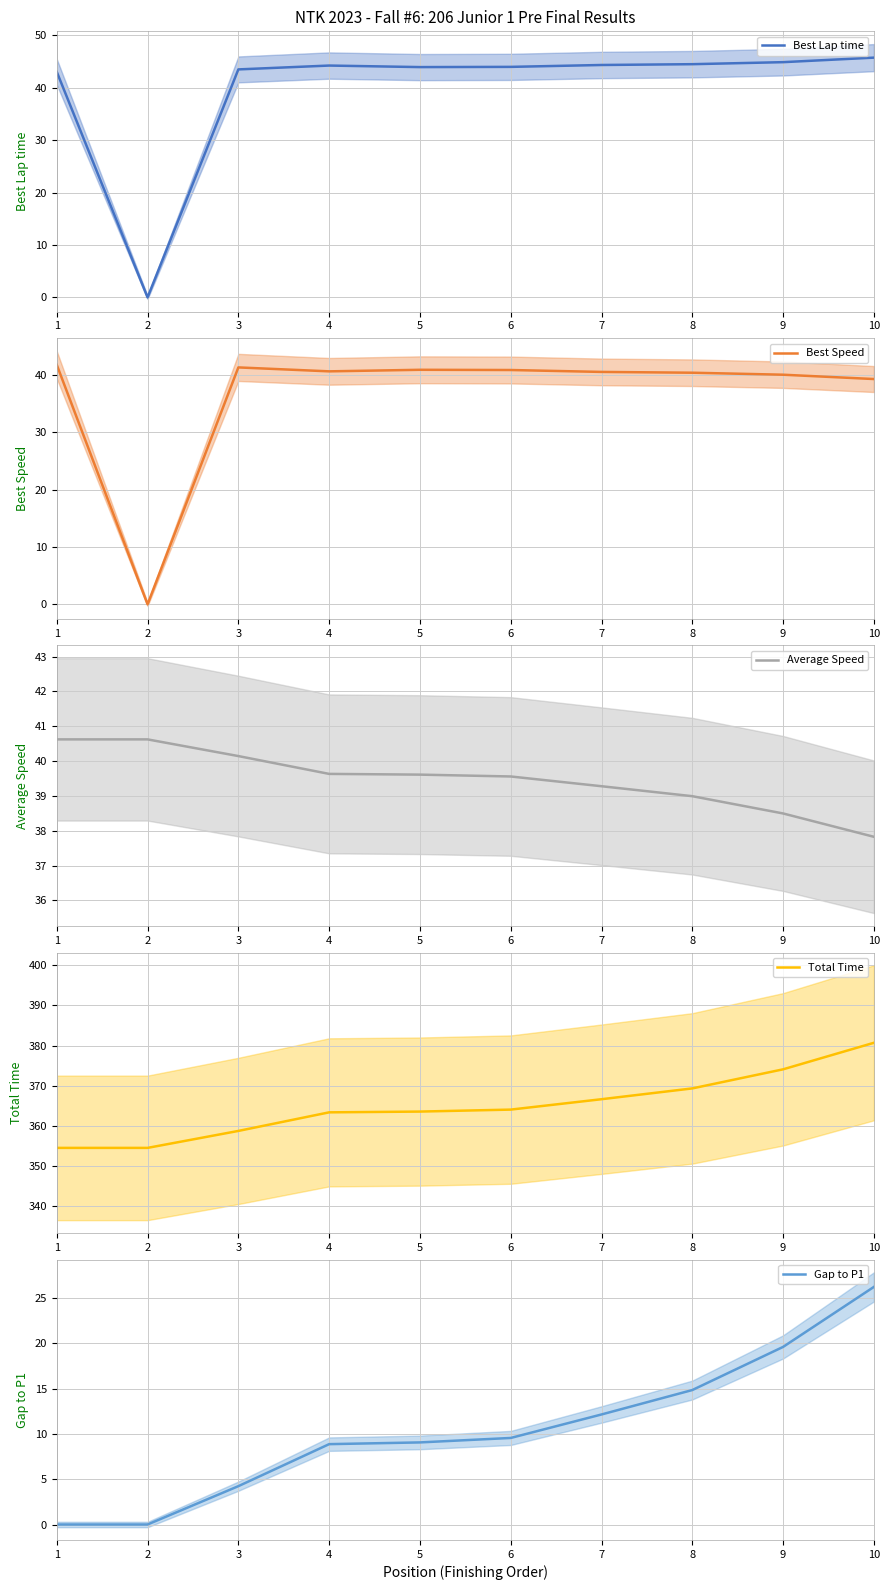

What is the value of the Best Lap time point at the 1st from the left?

43.1